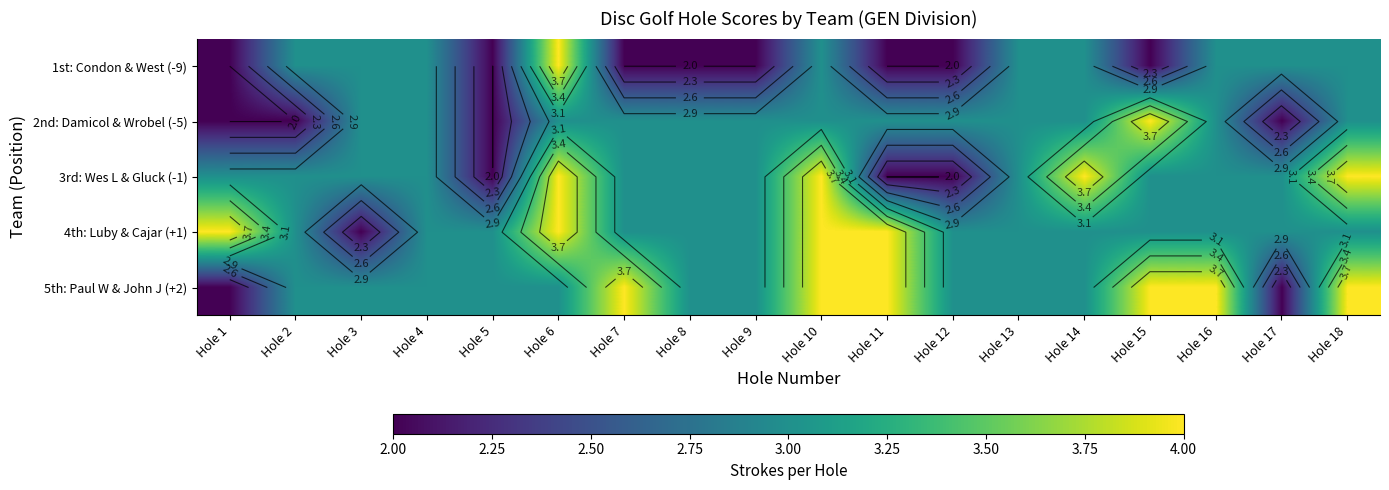

What is the sum of all 4th: Luby & Cajar (+1) values?

57